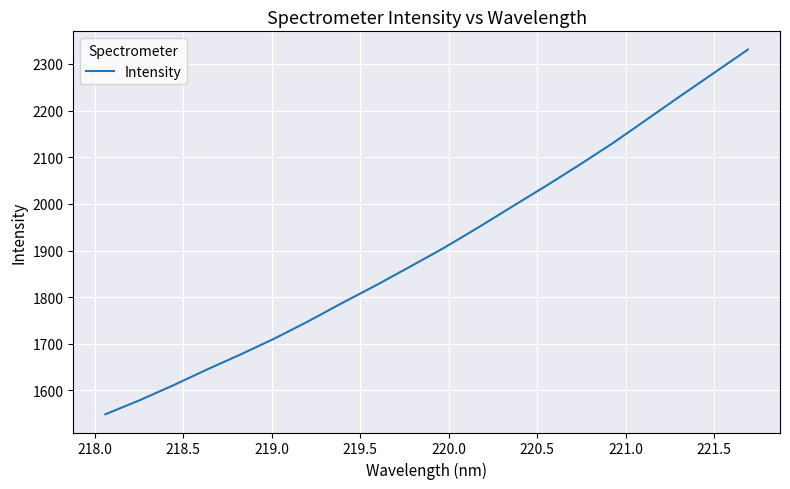

What is the maximum value shown in the chart?

2330.9